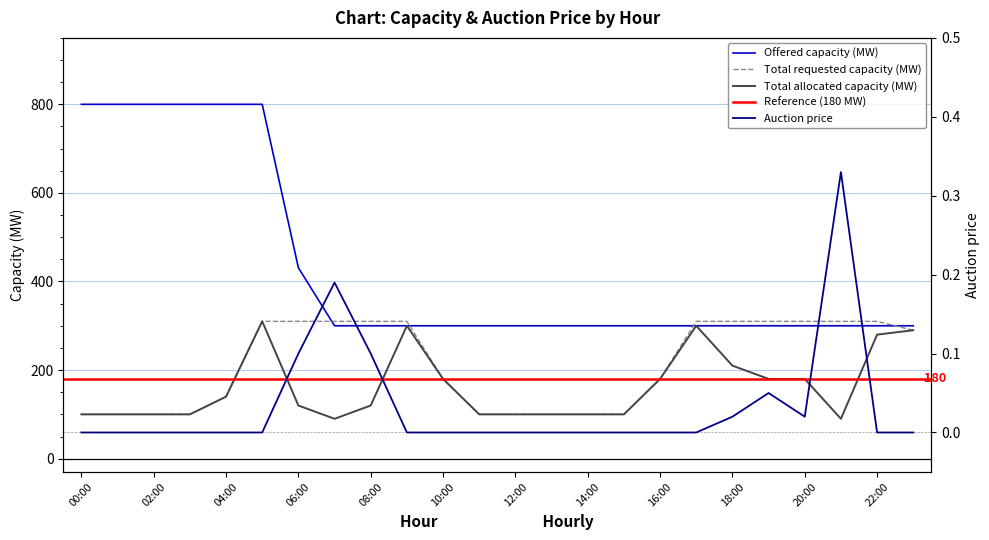

Which series has the largest total across all categories?

Offered capacity (MW)